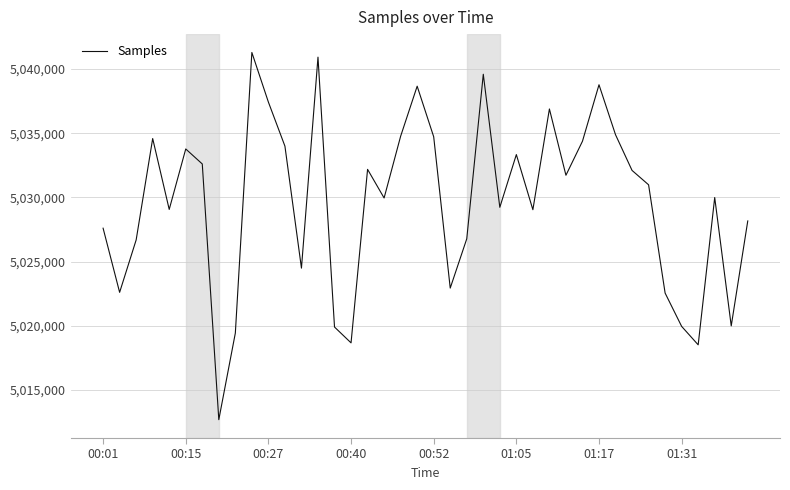

What is the greatest value displayed?

5041295